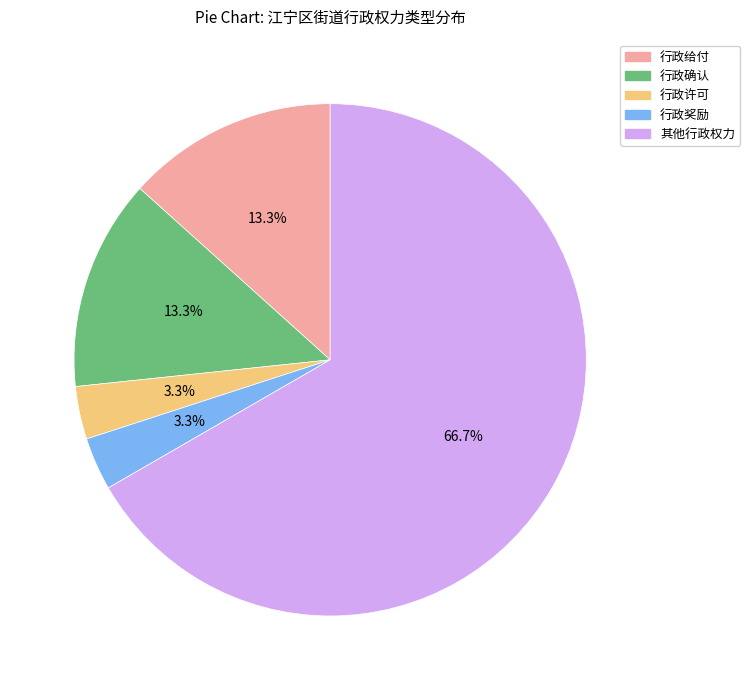

Which has a higher value, 行政奖励 or 行政确认?

行政确认